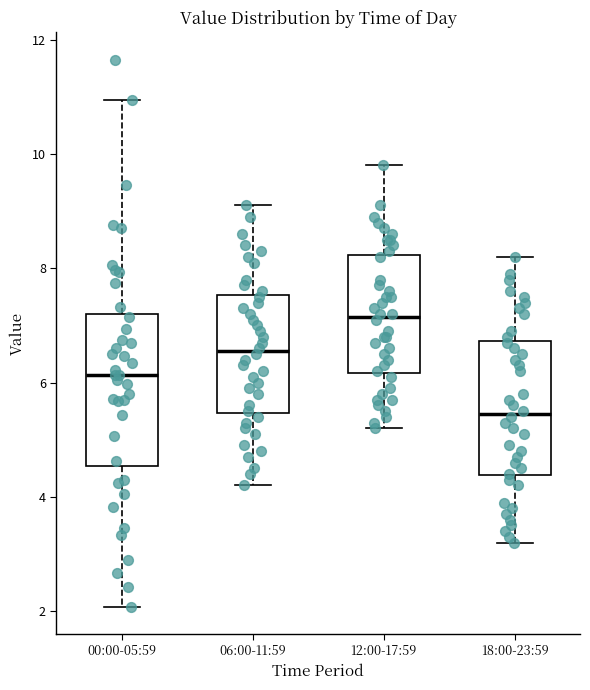

Which box's median line is the highest?

12:00-17:59